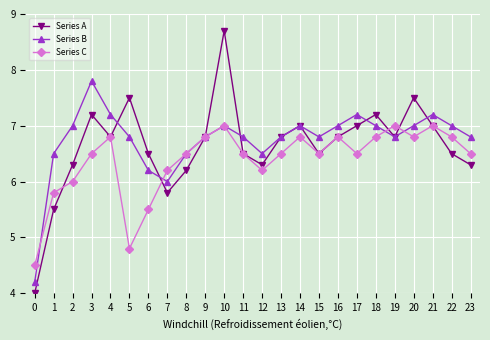

How many interior local peaks does the Series C series have?

6